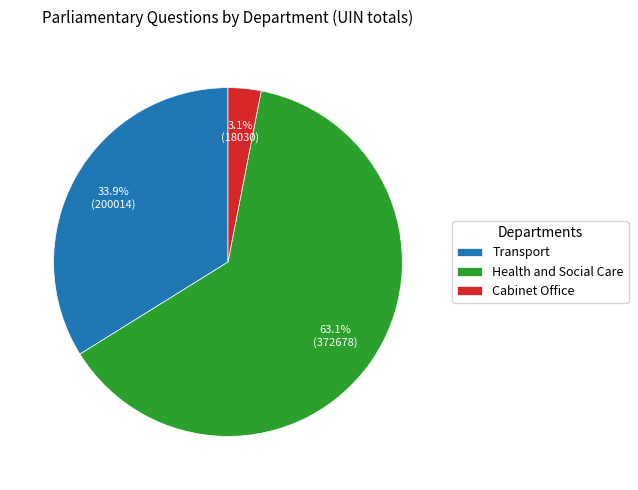

Is there any slice that represents more than half of the pie?

Yes